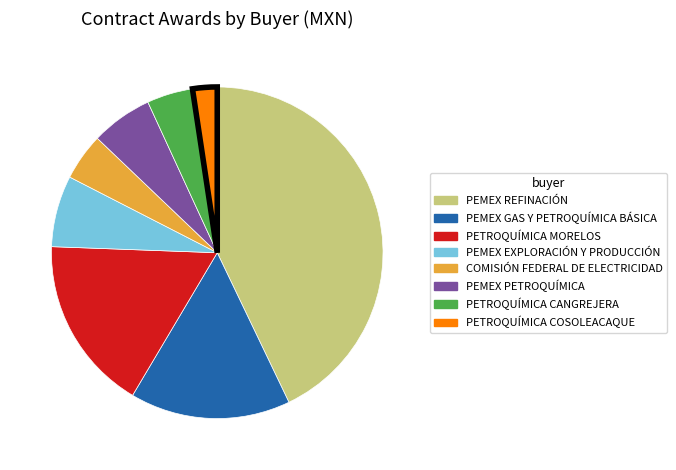

True or false: PETROQUÍMICA MORELOS accounts for 17% of the total.

True